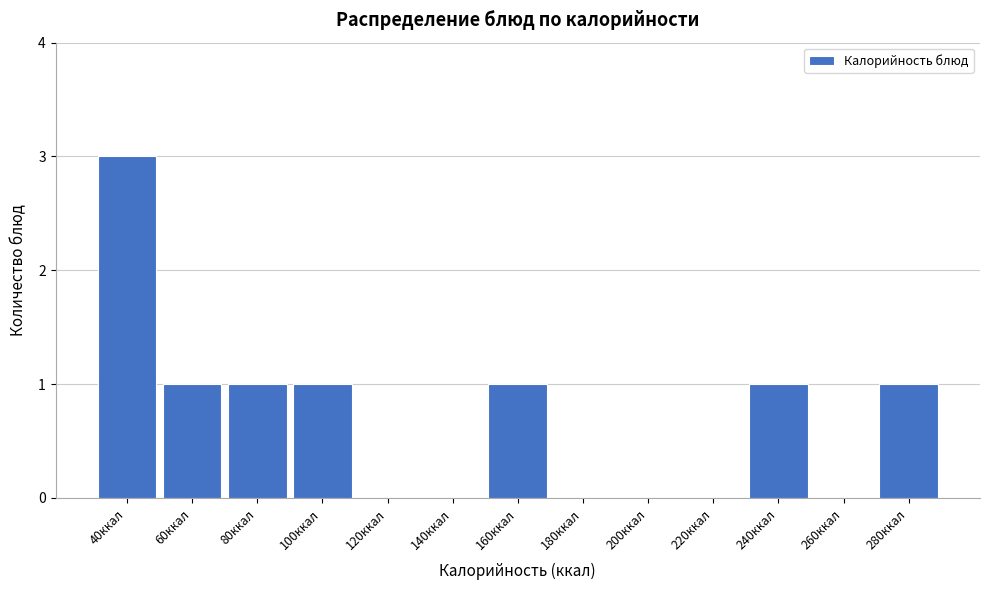

Reading left to right, what are all the values shown in this chart?

40ккал=3	60ккал=1	80ккал=1	100ккал=1	120ккал=0	140ккал=0	160ккал=1	180ккал=0	200ккал=0	220ккал=0	240ккал=1	260ккал=0	280ккал=1